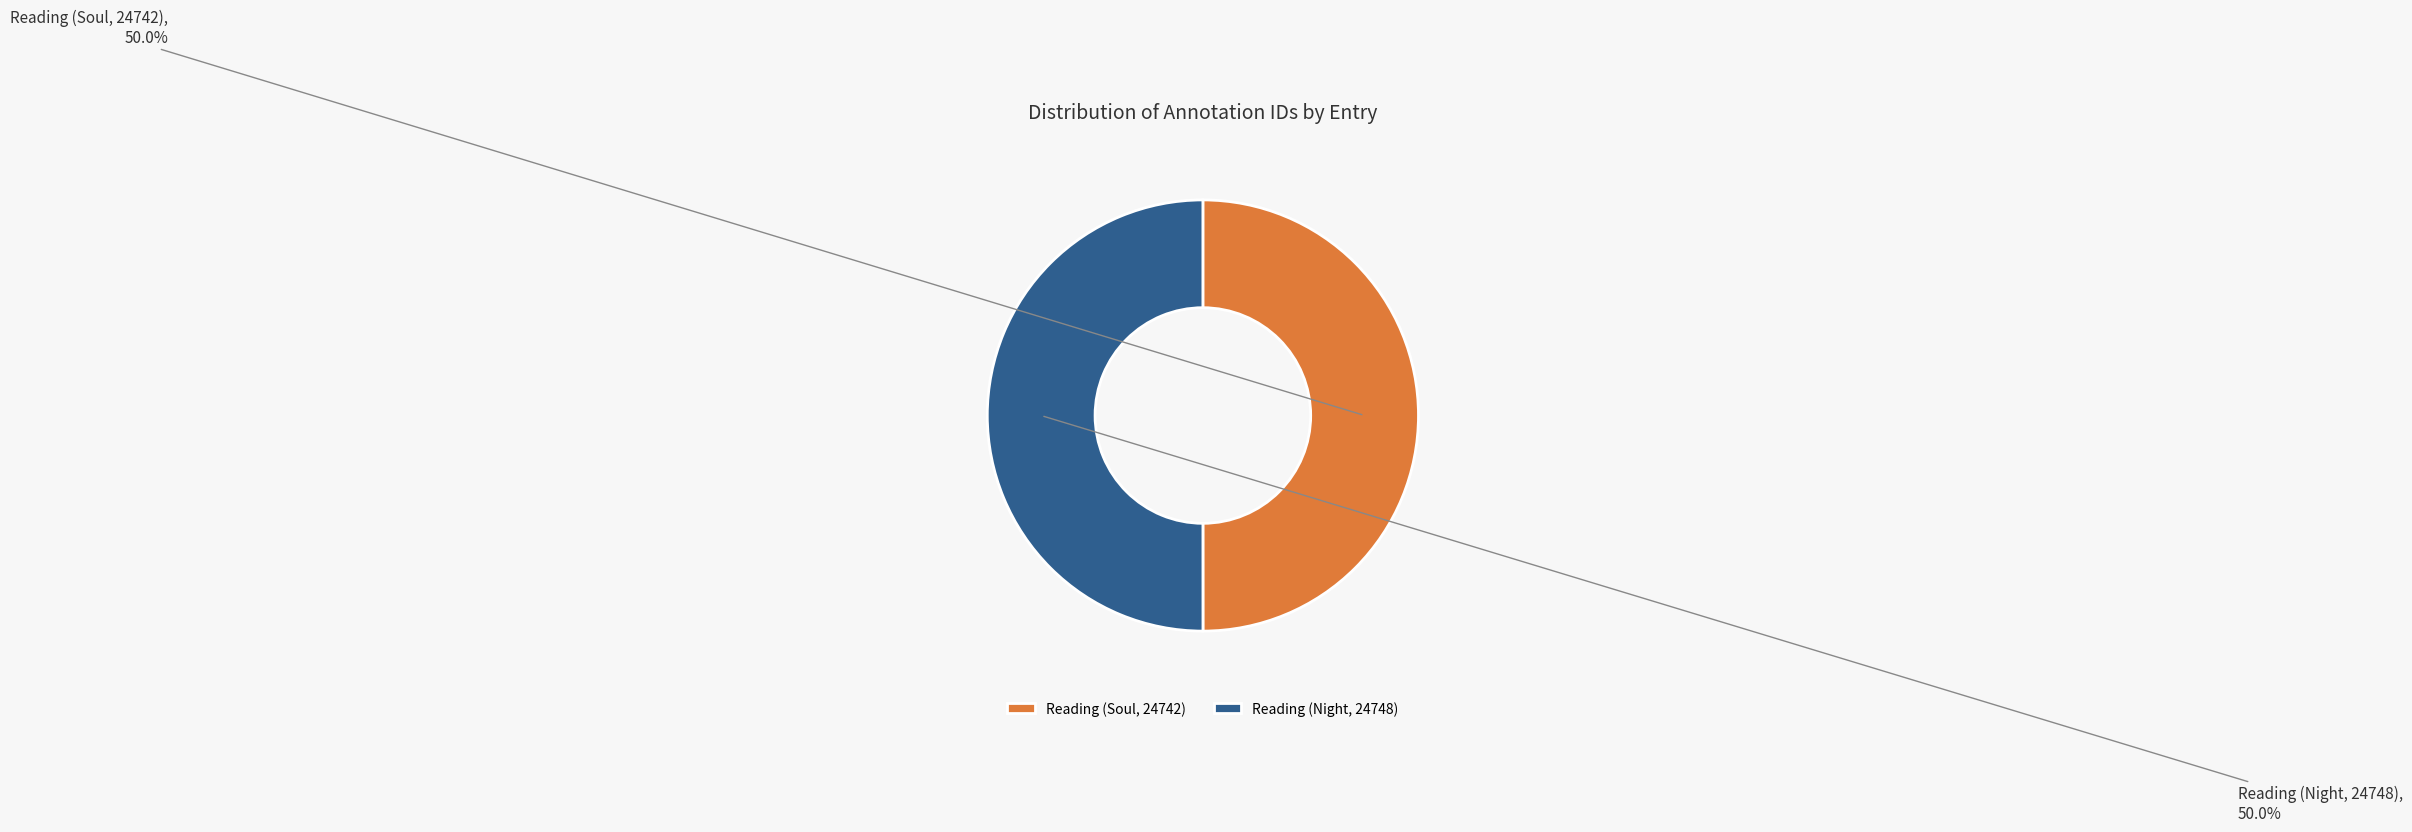

What is the ratio of the value at Reading (Soul, 24742) to the value at Reading (Night, 24748)?

1.0